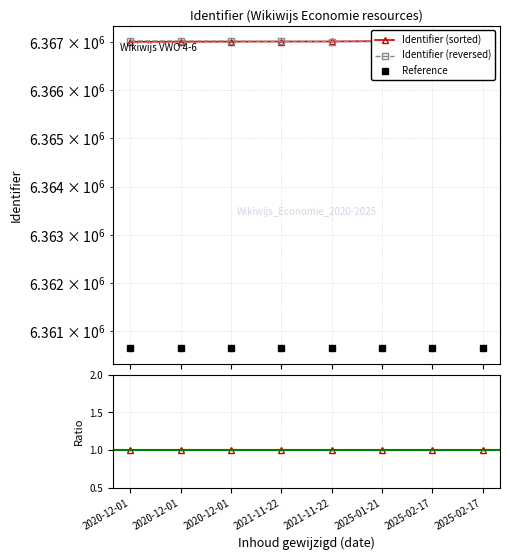

At which category is the sum across all series the highest?

2025-02-17